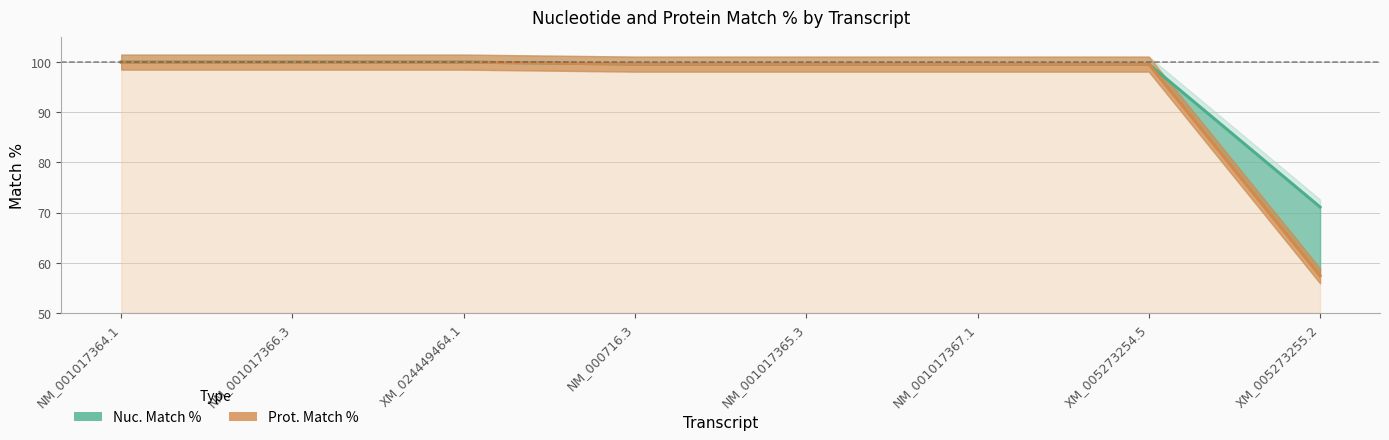

Which label corresponds to the largest value in the chart?

NM_001017364.1